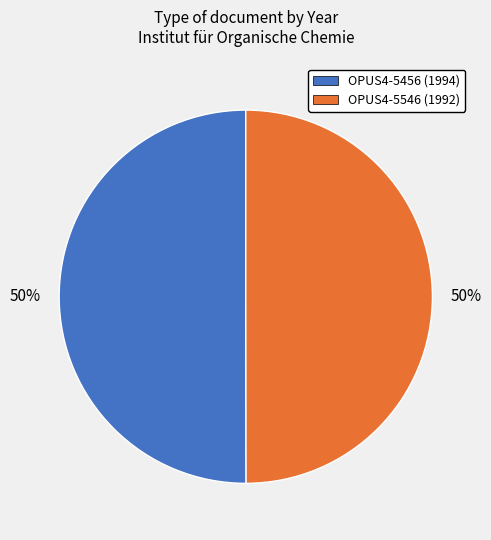

What is the ratio of the value at OPUS4-5456 (1994) to the value at OPUS4-5546 (1992)?

1.0